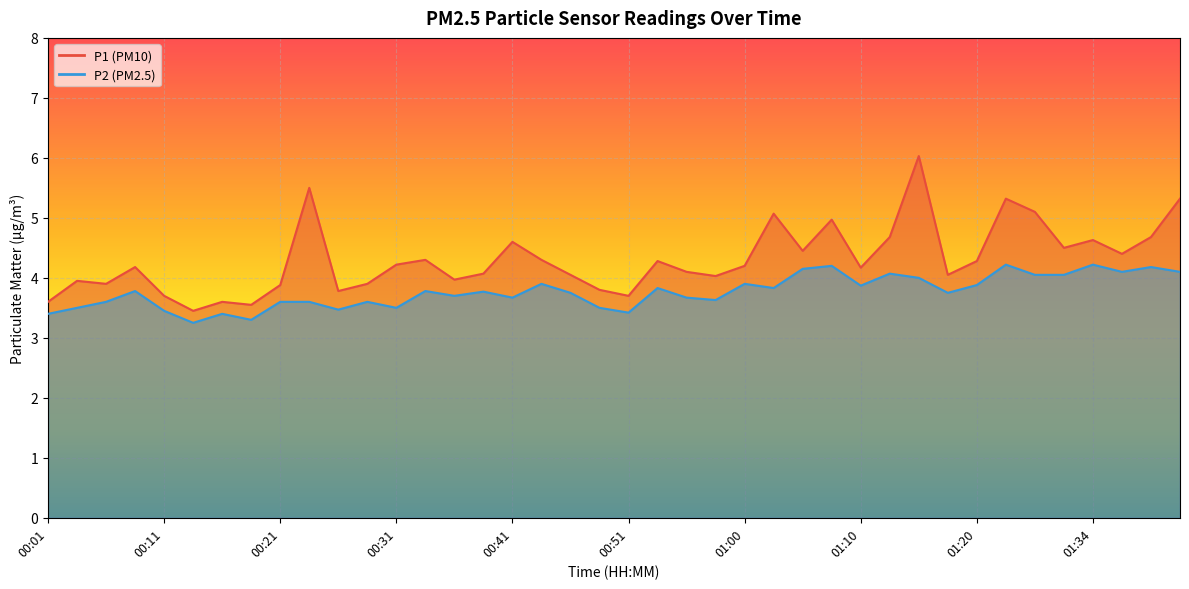

Which series has the largest range (max minus min)?

P1